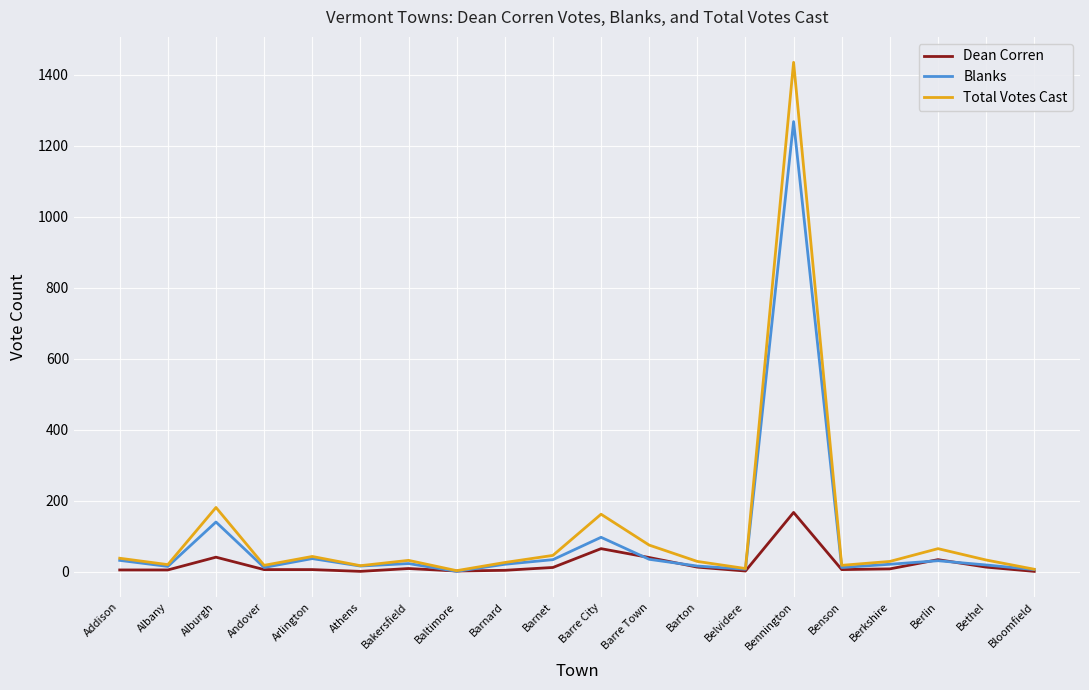

At which label does Dean Corren reach its peak?

Bennington